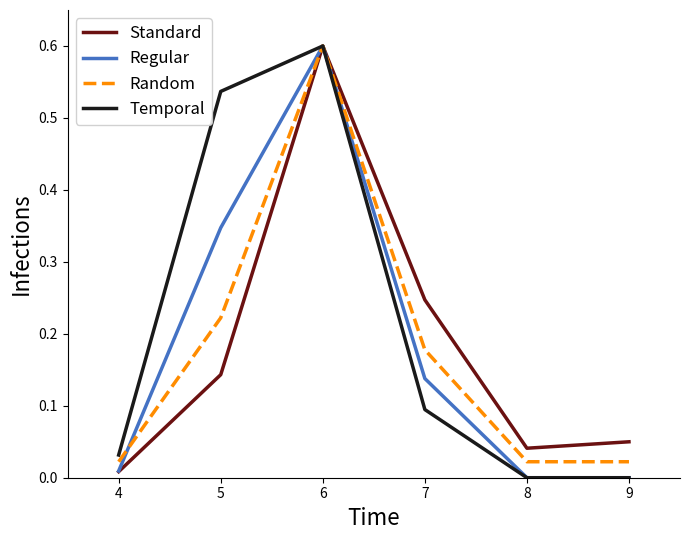

What are all the series names shown in the legend?

Standard, Regular, Random, Temporal